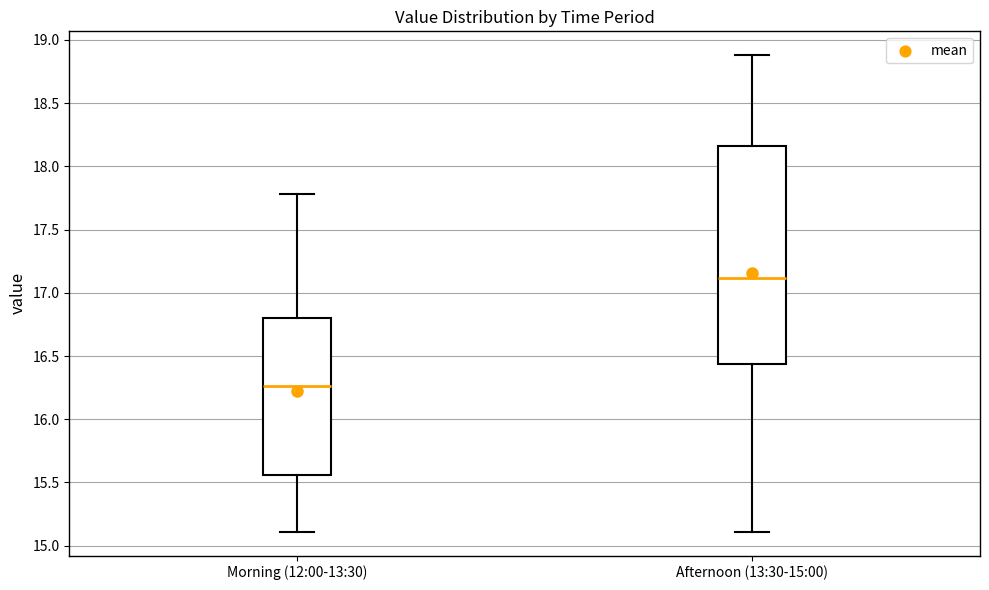

Reading left to right, read every box against the y-axis: the position of its median line, the range the box covers, and the ends of its whiskers. The values are not printed on the chart, so give them approximately, as read against the axis.

Morning (12:00-13:30): median 16.25, box 15.55 to 16.80, whiskers 15.10 to 17.80
Afternoon (13:30-15:00): median 17.10, box 16.45 to 18.15, whiskers 15.10 to 18.90